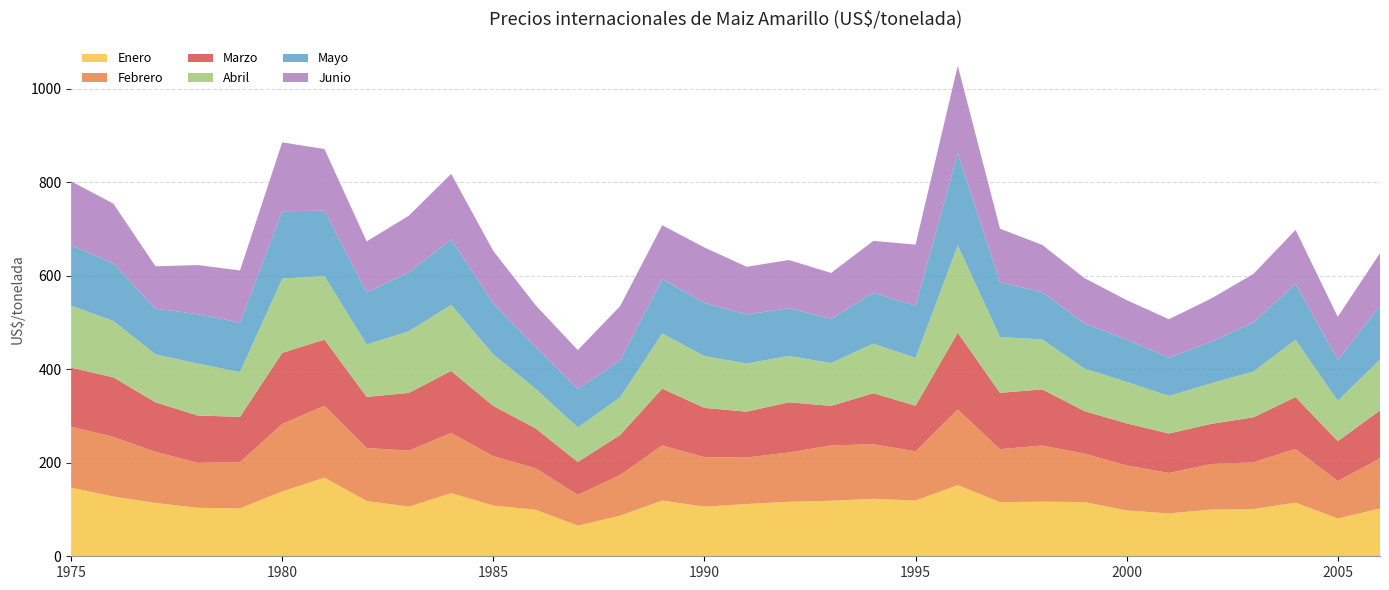

Reading right to left, extract all data points from this chart.

Enero: 102.1	80.9	114.7	101.0	99.8	91.6	98.0	115.8	116.8	115.7	152.2	119.0	122.9	118.7	116.5	111.7	106.0	119.2	86.7	65.5	99.5	108.4	135.0	106.0	118.2	168.1	138.5	102.5	103.6	114.0	127.8	146.8
Febrero: 107.2	80.0	115.0	99.8	97.5	86.5	96.1	103.6	120.0	113.3	161.6	105.3	116.7	118.3	105.4	99.4	106.0	117.8	86.9	65.9	88.6	105.5	128.6	119.8	113.3	153.7	144.4	98.7	96.2	109.3	127.5	130.2
Marzo: 102.5	85.3	110.8	96.2	85.8	84.3	90.0	90.9	120.0	120.5	164.0	97.7	109.0	84.5	107.4	98.0	105.3	121.5	85.6	70.3	85.4	107.4	132.6	123.3	109.2	141.4	151.9	96.9	101.1	105.8	127.3	126.2
Abril: 108.9	86.3	122.3	97.9	86.6	80.5	88.8	90.9	106.8	119.4	187.1	102.3	106.1	91.7	98.9	103.0	110.8	117.8	80.5	73.8	84.8	110.2	141.3	131.7	112.3	135.9	158.6	95.8	110.9	102.7	120.6	132.8
Mayo: 114.5	87.4	119.6	105.0	88.6	81.6	90.6	96.5	101.0	116.9	196.8	111.3	108.8	94.6	102.1	104.8	113.6	116.5	78.7	82.0	89.0	109.2	139.7	126.0	111.1	139.8	144.1	105.7	105.9	97.6	122.9	129.3
Junio: 112.9	92.0	115.5	103.7	92.6	82.2	84.1	96.9	101.0	114.7	187.1	130.6	110.9	97.9	103.1	102.0	118.6	115.1	116.1	83.3	89.5	111.9	140.3	121.2	109.1	131.7	147.4	111.5	104.9	90.5	127.8	136.4